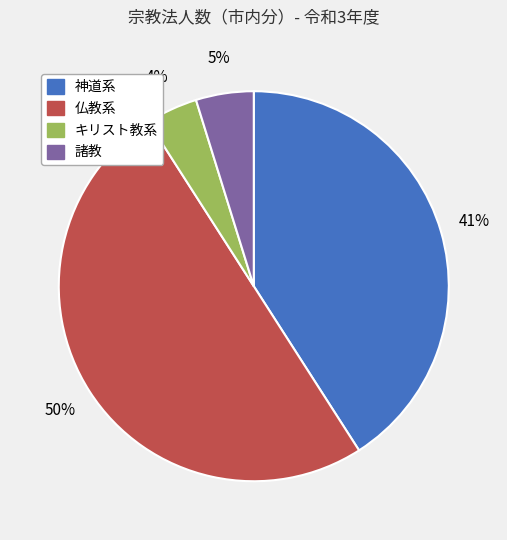

Does 諸教 represent more than half of the total?

No